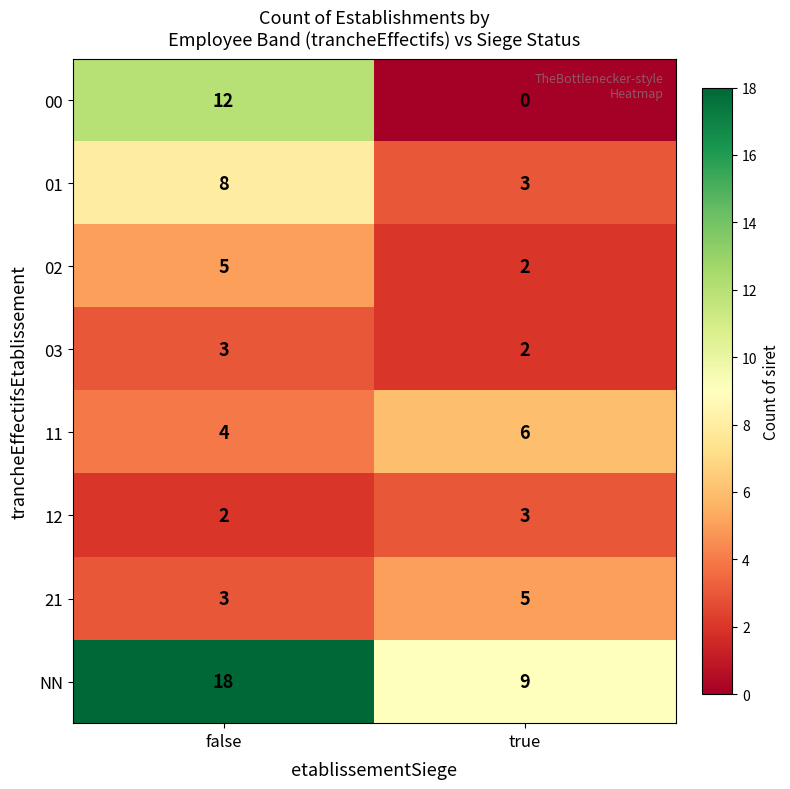

Reading left to right, extract all data points from this chart.

00: false=12	true=0
01: false=8	true=3
02: false=5	true=2
03: false=3	true=2
11: false=4	true=6
12: false=2	true=3
21: false=3	true=5
NN: false=18	true=9